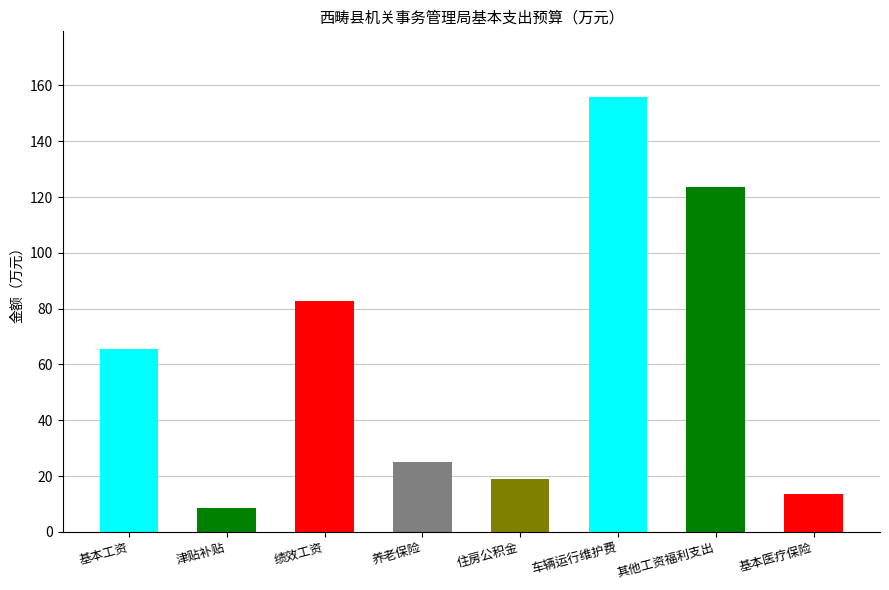

Reading left to right, what are all the values shown in this chart?

65.7	8.4	82.8	25.1	18.8	156.0	123.5	13.6